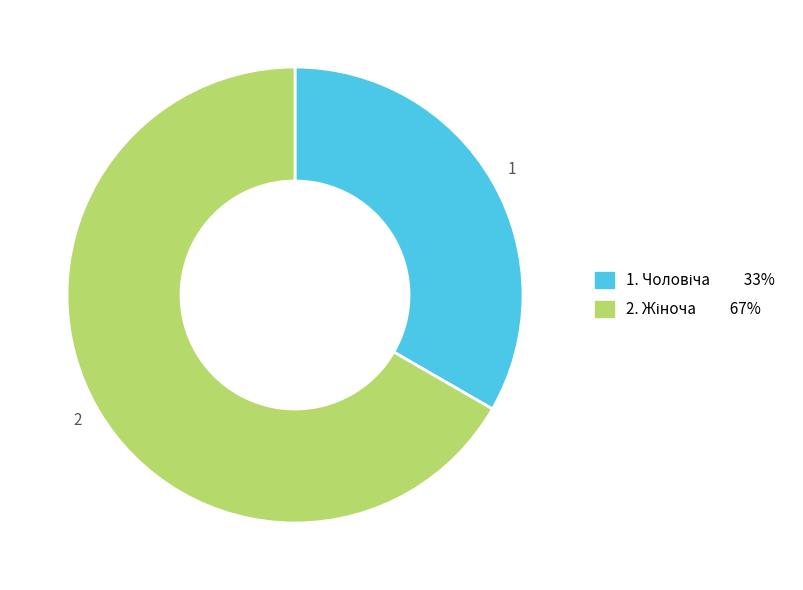

Is there a majority slice in this chart?

Yes